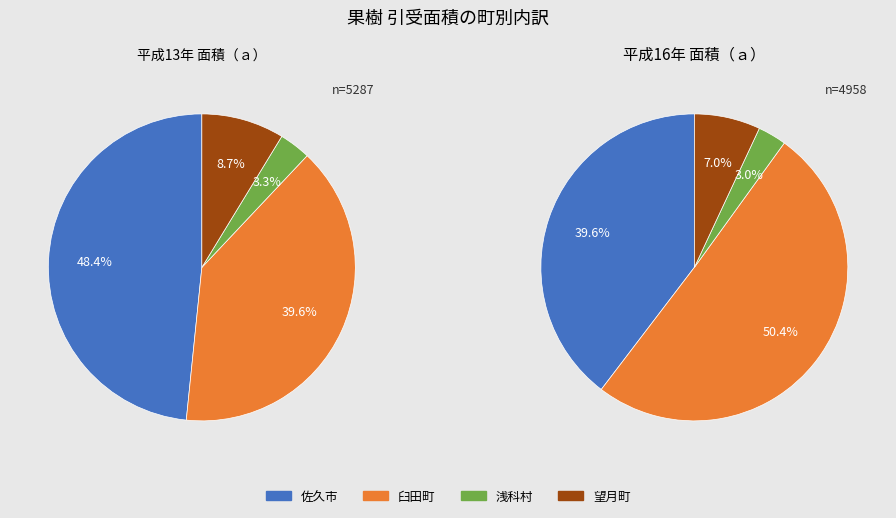

Is there any slice that represents more than half of the pie?

No